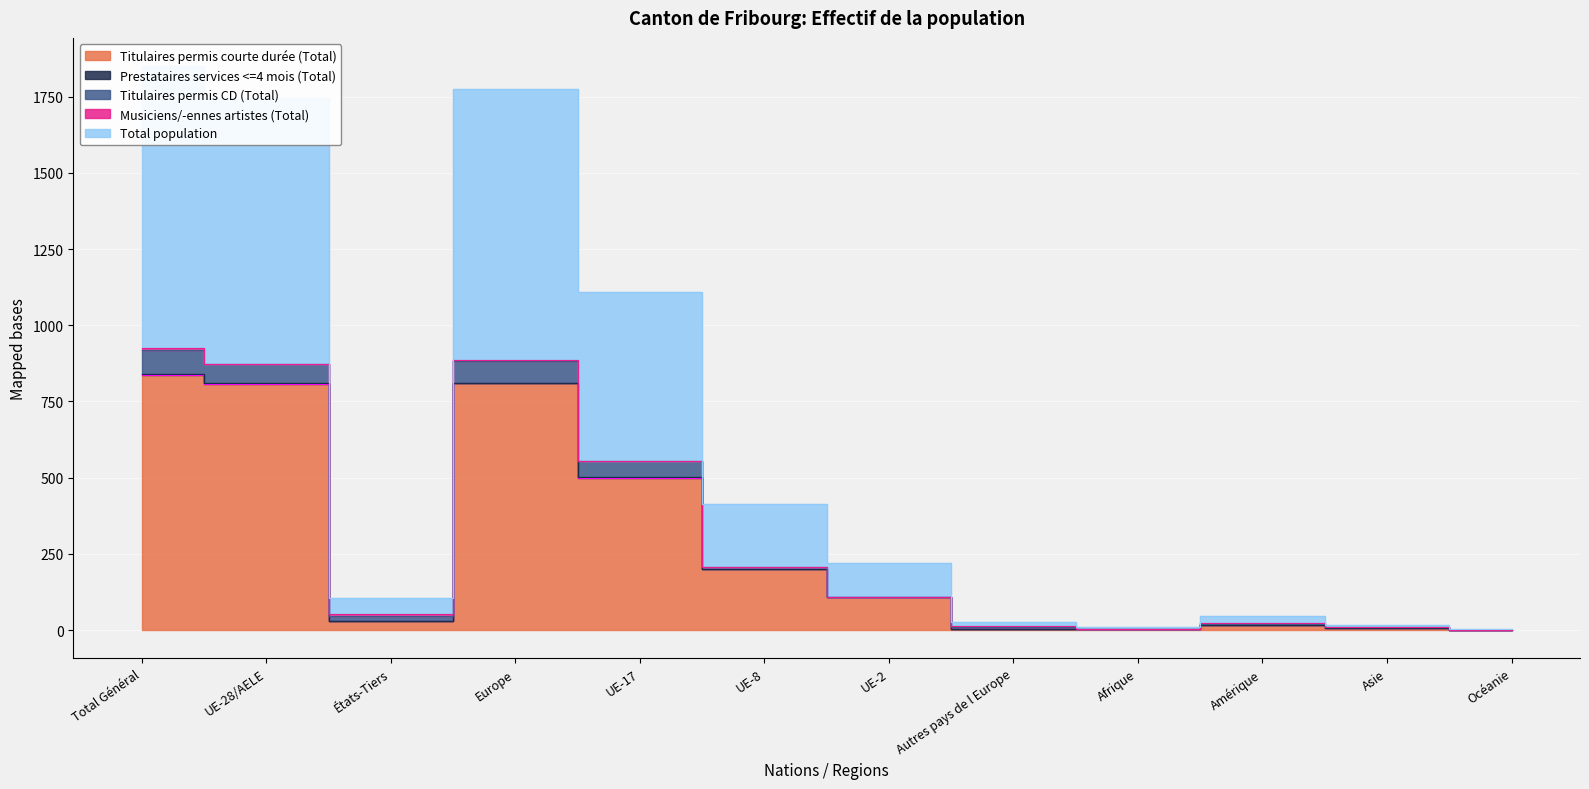

What is the total value across all series at Total Général?

1850